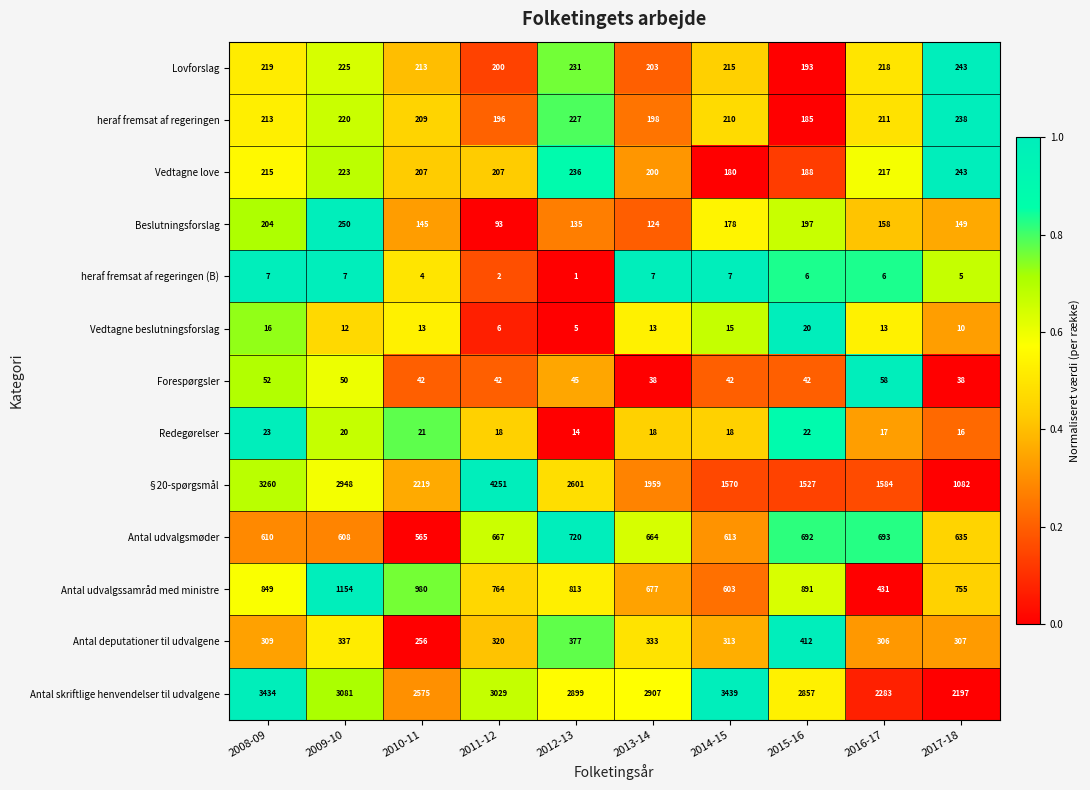

At which label is Forespørgsler closest to 48?

2009-10